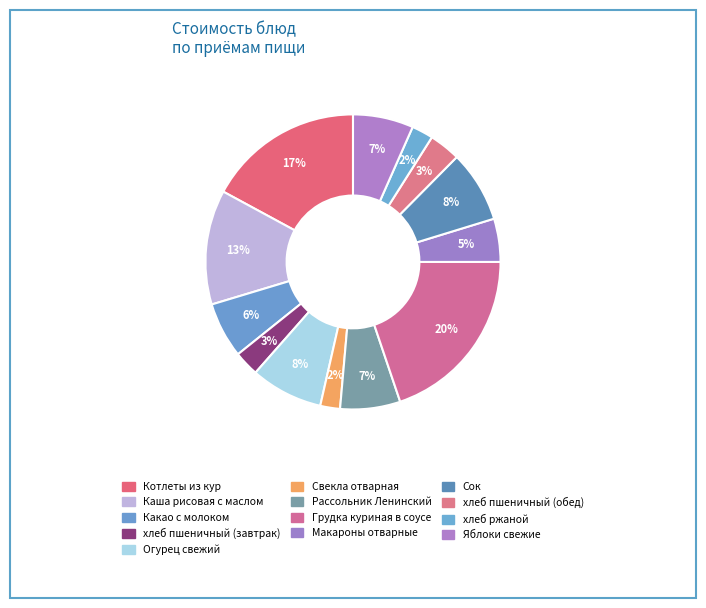

To the nearest percent, what percentage of the pie is хлеб ржаной?

2%